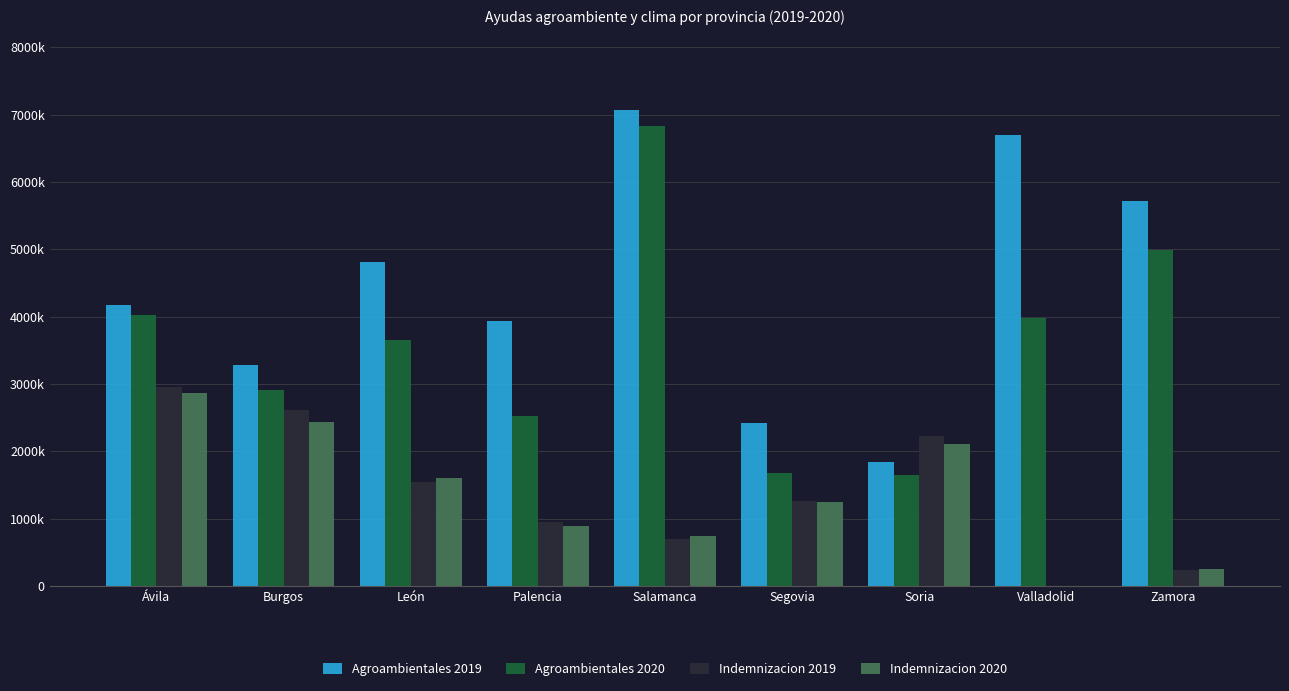

At which category is the sum across all series the highest?

Salamanca